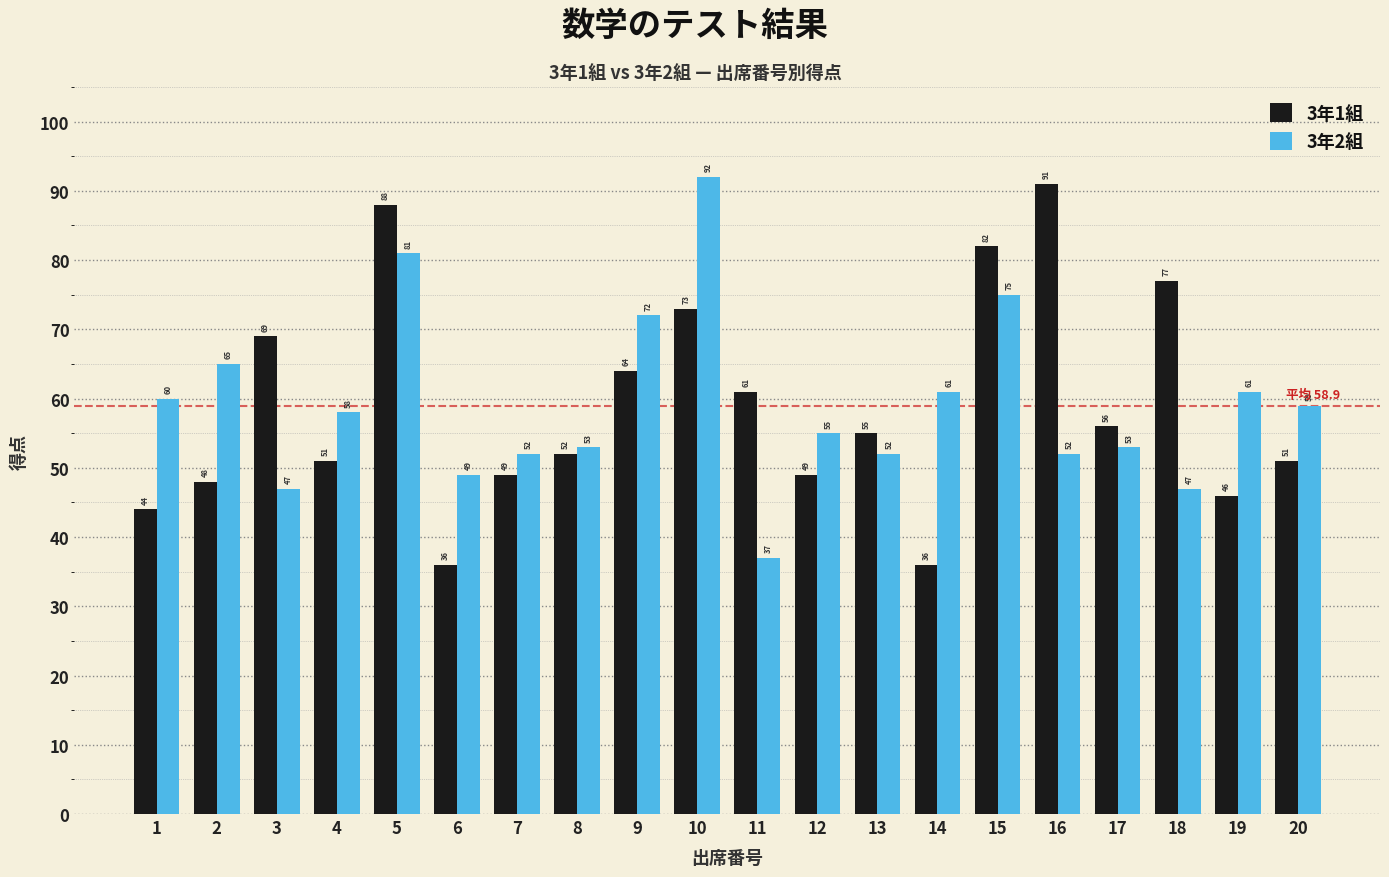

Which series has the largest total across all categories?

3年2組